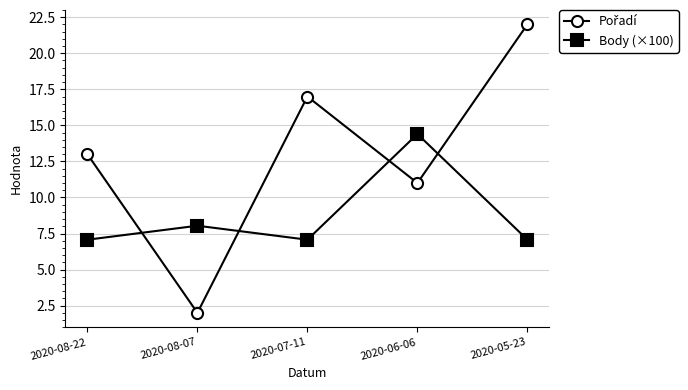

True or false: Body (×100) has a value of 8.0 at 2020-08-07.

True